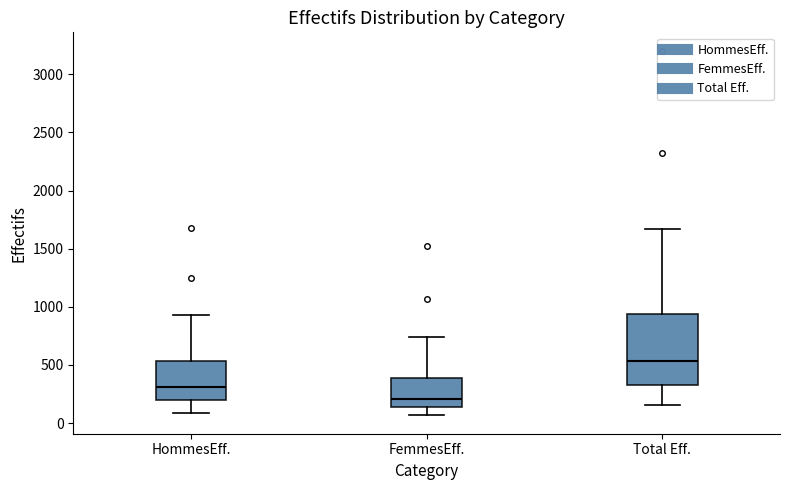

Reading left to right, read every box against the y-axis: the position of its median line, the range the box covers, and the ends of its whiskers. The values are not printed on the chart, so give them approximately, as read against the axis.

HommesEff.: median 300, box 200 to 550, whiskers 100 to 950
FemmesEff.: median 200, box 150 to 400, whiskers 50 to 750
Total Eff.: median 550, box 350 to 950, whiskers 150 to 1650